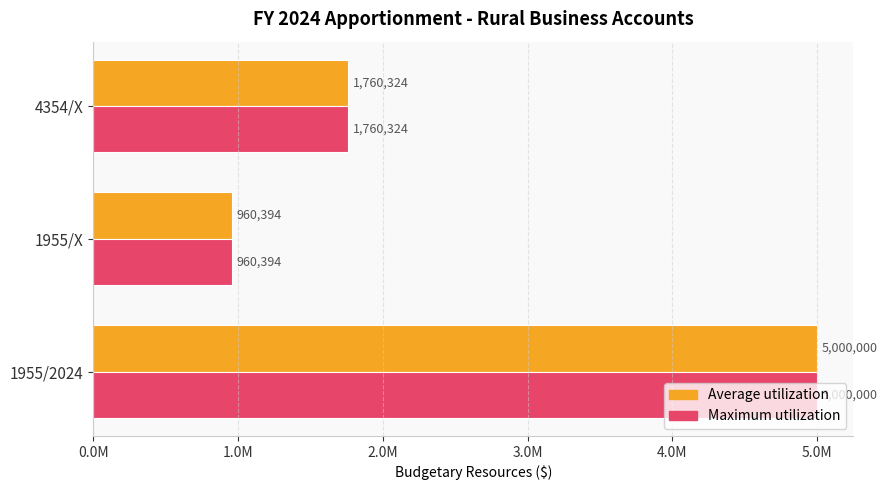

What are all the series names shown in the legend?

Average utilization, Maximum utilization